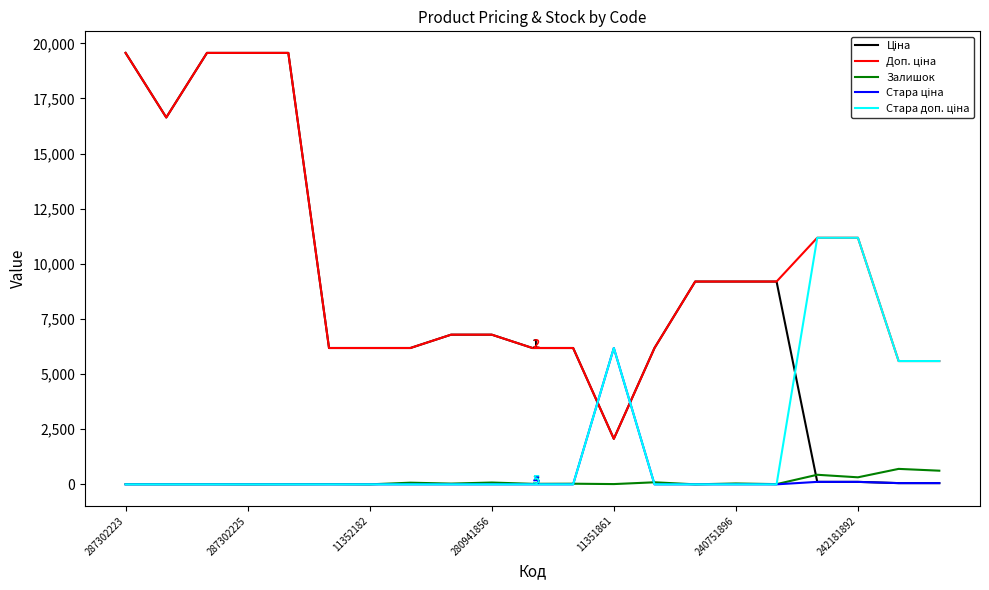

Is this an area chart (filled region under the line)?

No